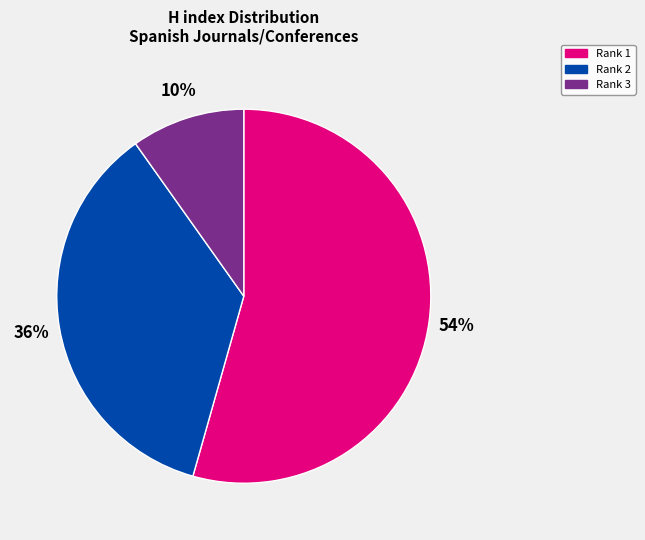

Between Rank 2 and Rank 1, which is larger?

Rank 1